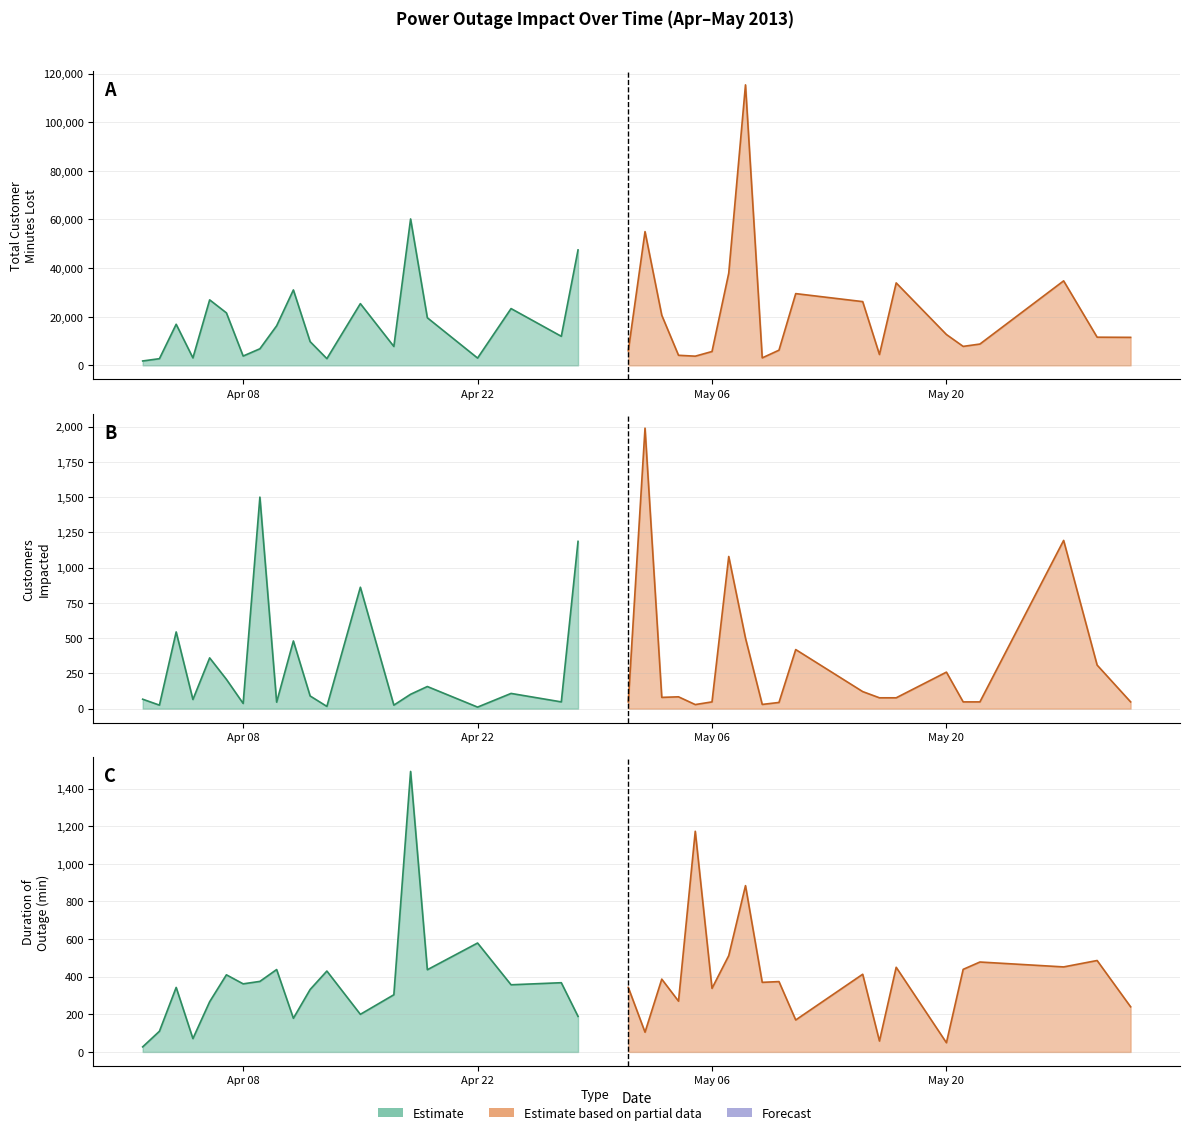

Between which two adjacent categories do Duration of Outage and Customers Impacted first intersect?

Apr 08 and Apr 22